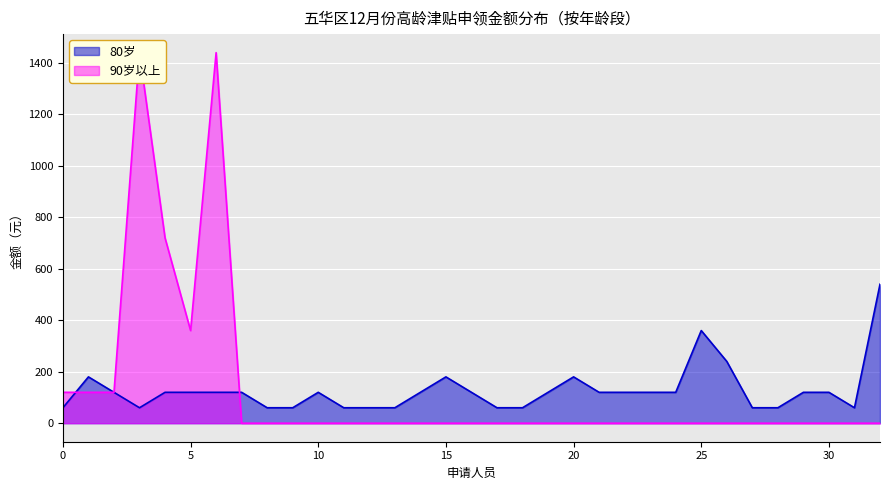

What is the minimum value for 80岁?

60